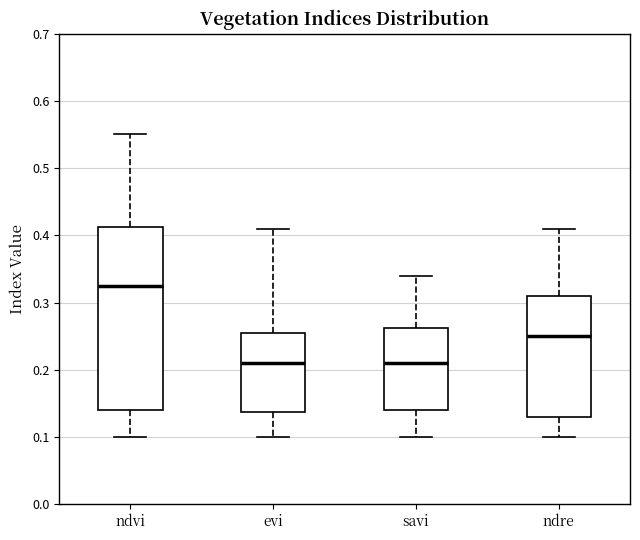

Reading left to right, transcribe this box plot: for each box, give where its median line is, the range the box spans, and where its two whiskers end, as read against the y-axis. The values are not printed on the chart, so give them approximately, as read against the axis.

ndvi: median 0.33, box 0.14 to 0.41, whiskers 0.10 to 0.55
evi: median 0.21, box 0.14 to 0.26, whiskers 0.10 to 0.41
savi: median 0.21, box 0.14 to 0.26, whiskers 0.10 to 0.34
ndre: median 0.25, box 0.13 to 0.31, whiskers 0.10 to 0.41